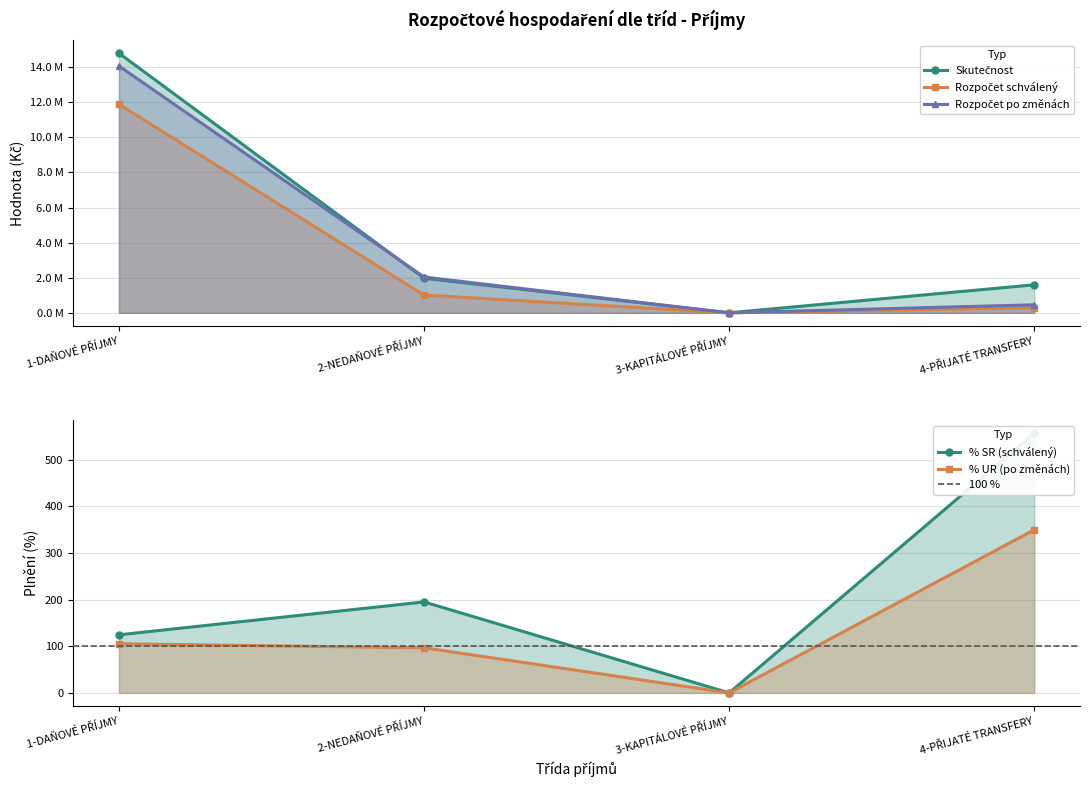

What is the value of the Rozpočet po změnách point at the 1st from the left?

14065190.0